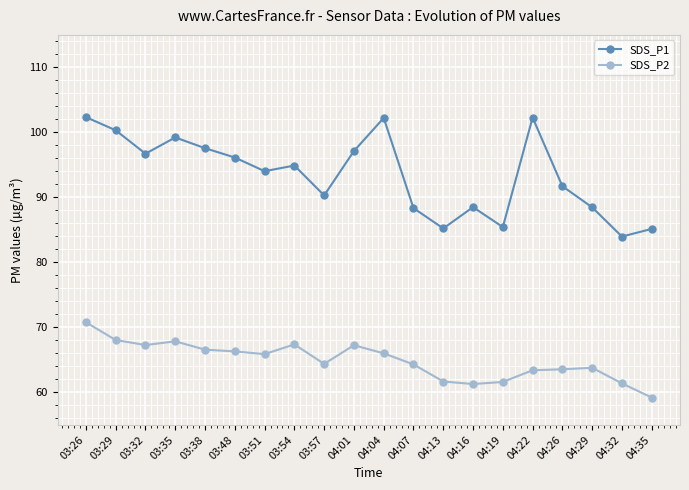

At which category is the sum across all series the highest?

03:26